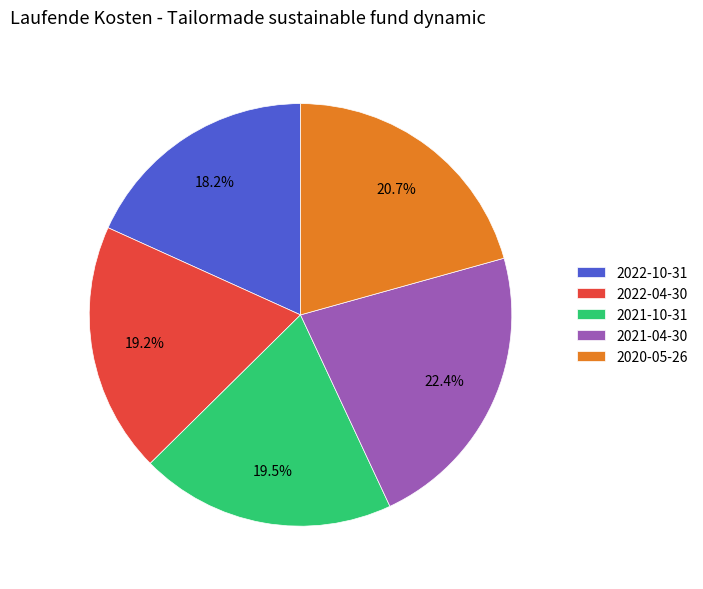

Count the number of slices in the pie.

5